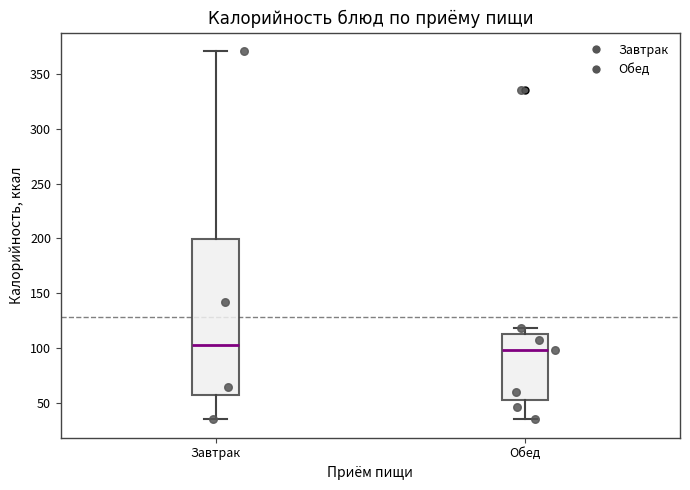

Reading left to right, transcribe this box plot: for each box, give where its median line is, the range the box spans, and where its two whiskers end, as read against the y-axis. The values are not printed on the chart, so give them approximately, as read against the axis.

Завтрак: median 105, box 55 to 200, whiskers 35 to 370
Обед: median 100, box 55 to 115, whiskers 35 to 120